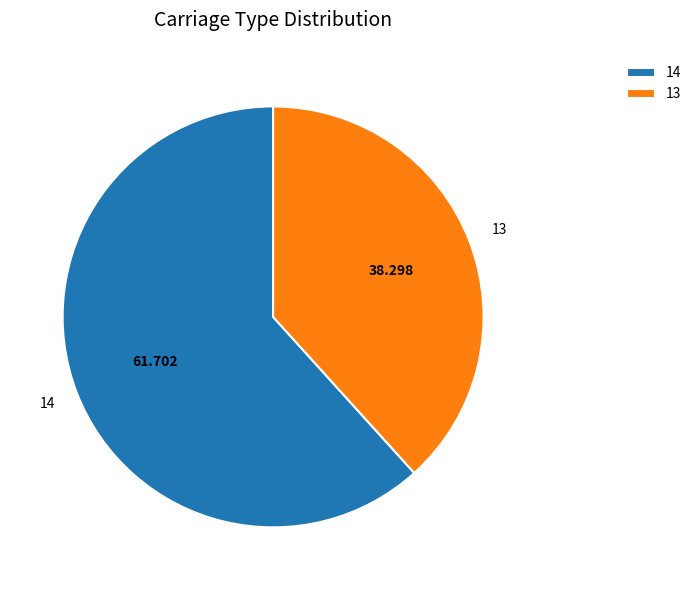

Rank the categories by value from lowest to highest.

13, 14